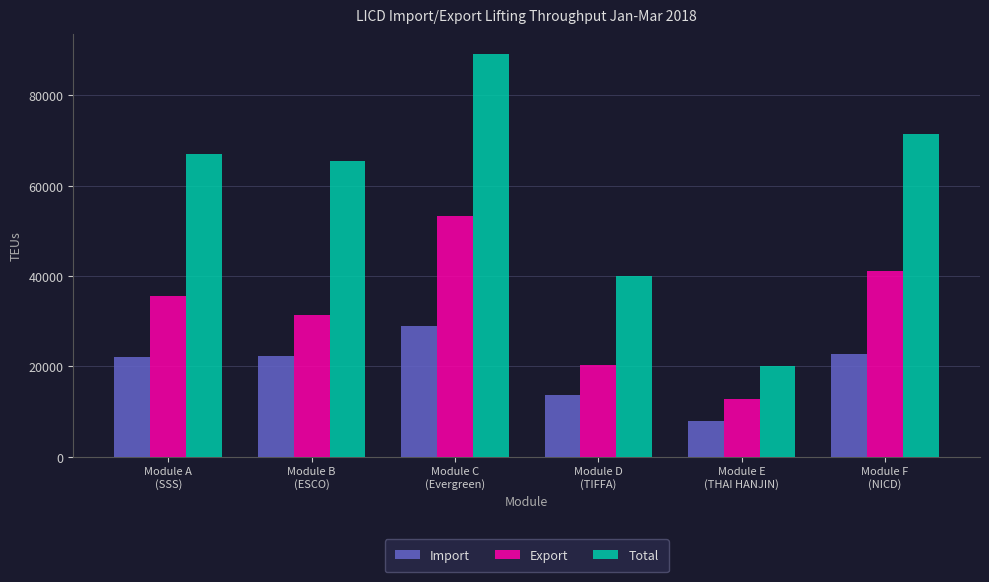

Is it true that Export equals 31479 at Module B
(ESCO)?

True